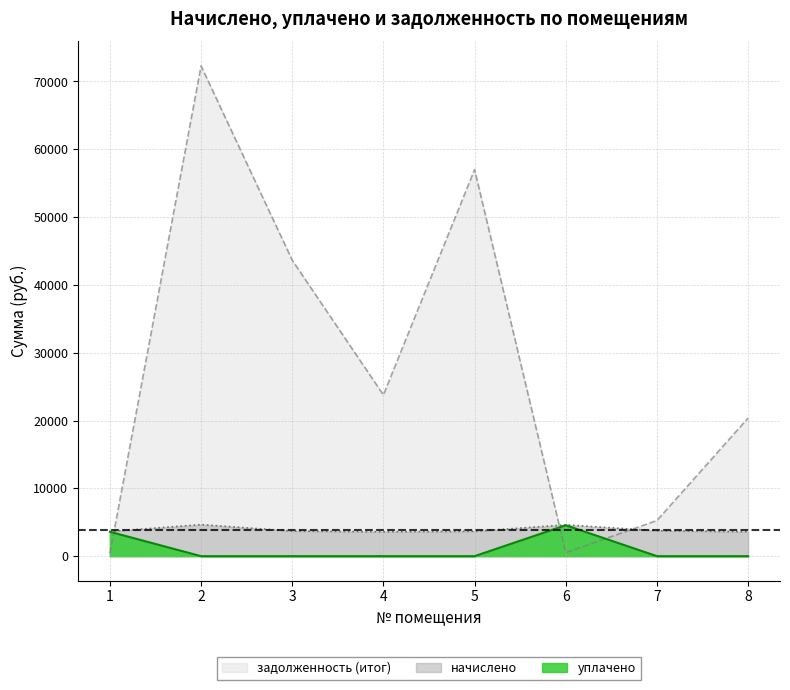

List the labels in order of начислено value, smallest first.

4, 8, 1, 5, 3, 7, 6, 2